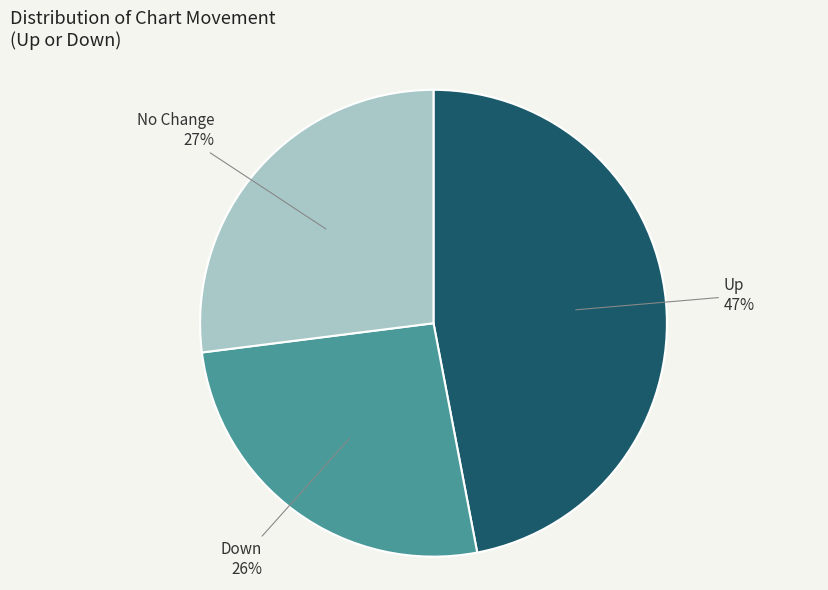

How many segments does this pie chart have?

3